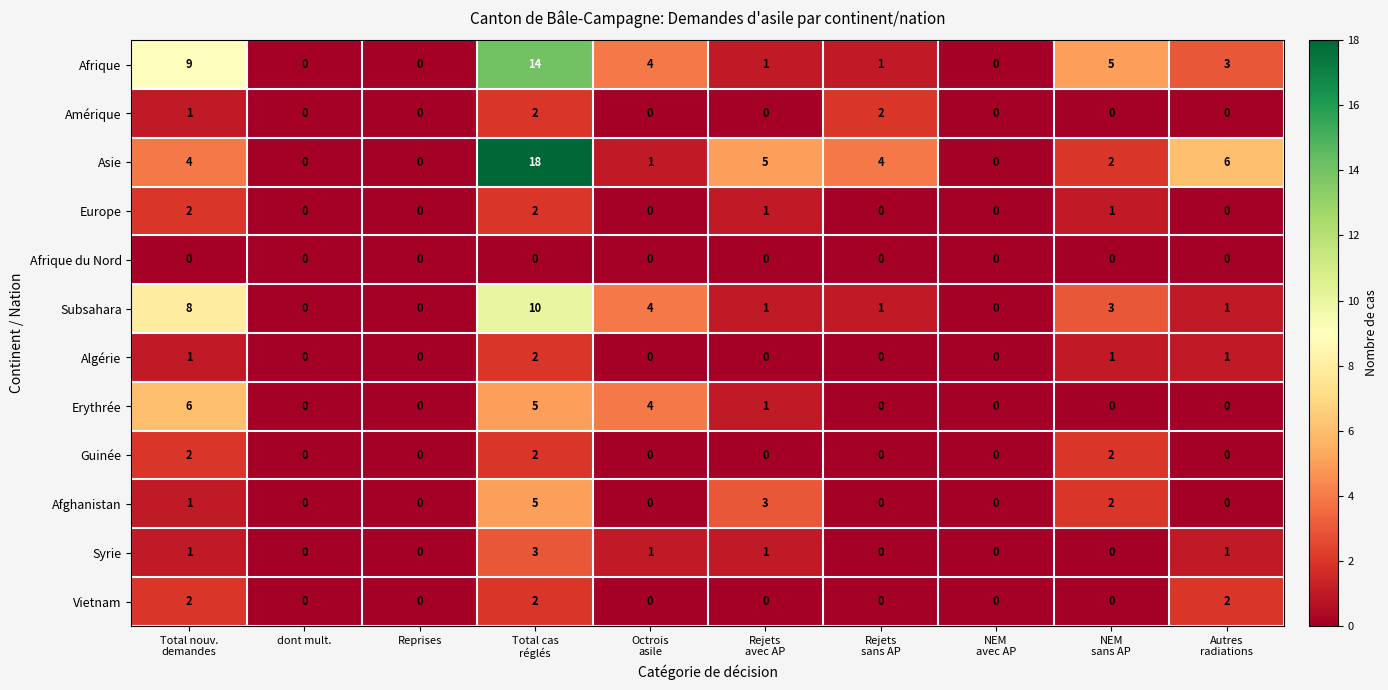

The value of Amérique at Reprises is -1. True or false?

False